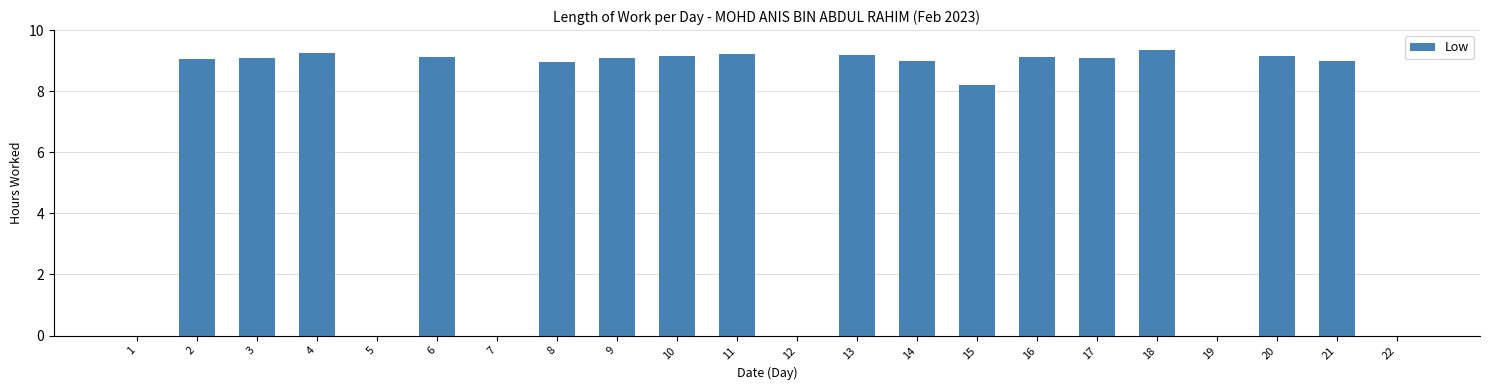

How many distinct data groups are displayed?

1